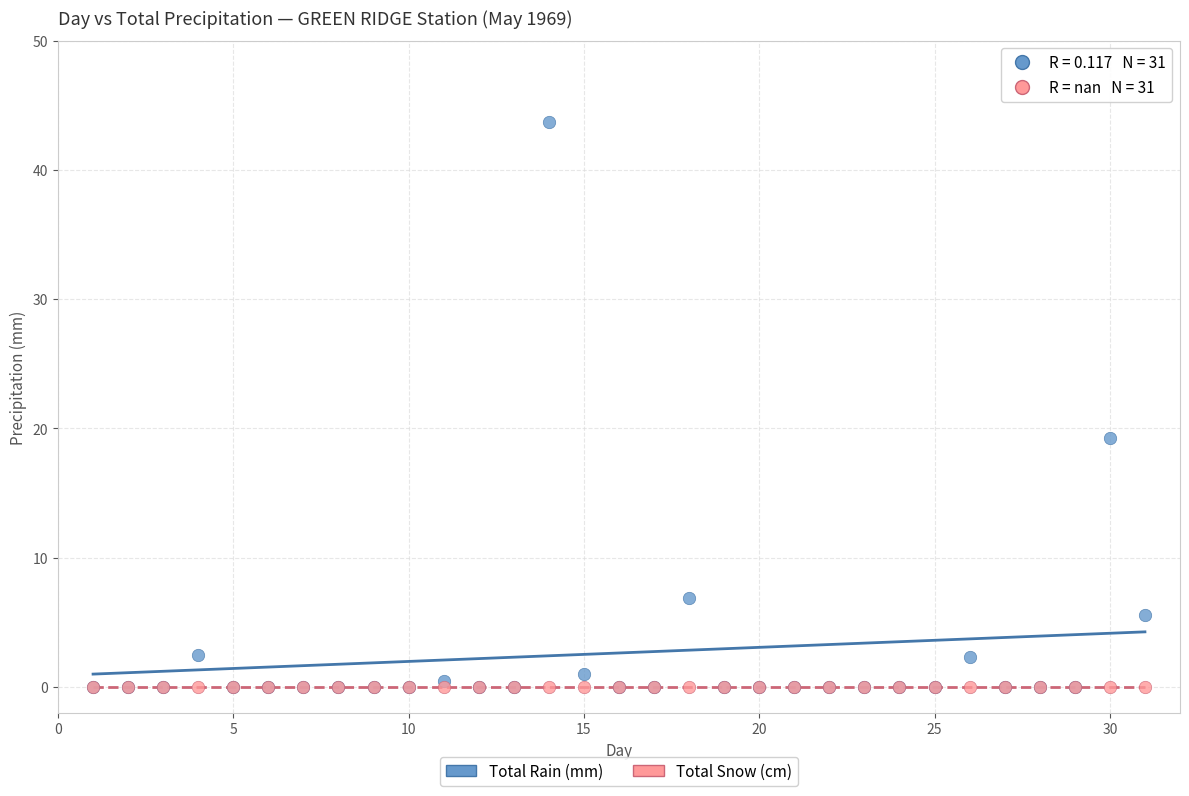

In the Total Rain (mm) series, what Y value is closest to 21?

19.3